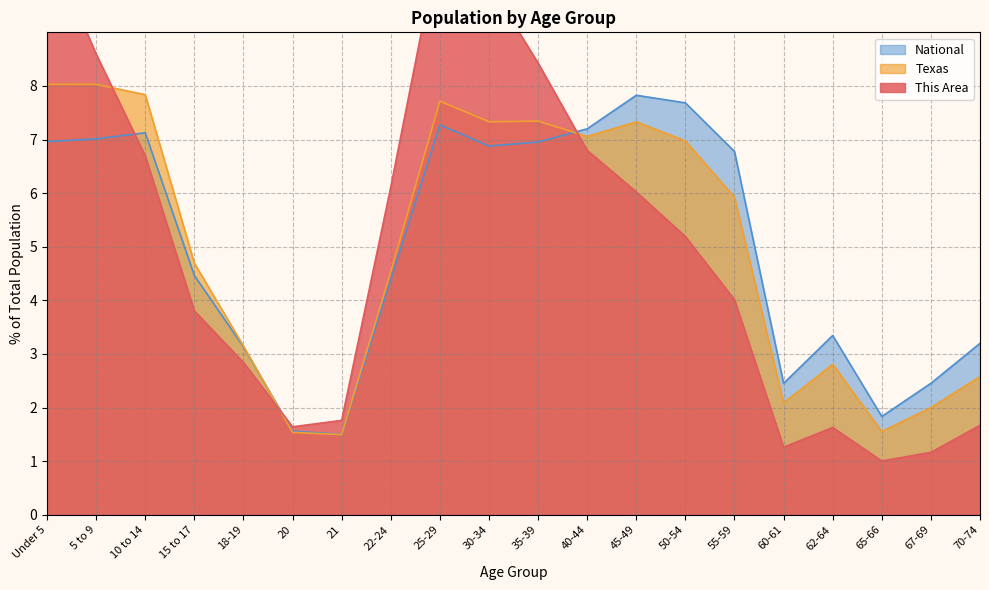

Is it true that Texas equals 2.7 at 21?

False